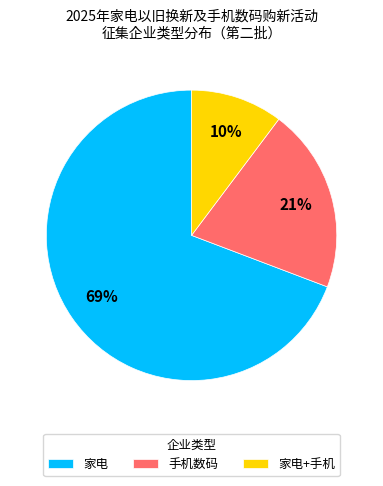

Does 家电+手机 represent more than half of the total?

No